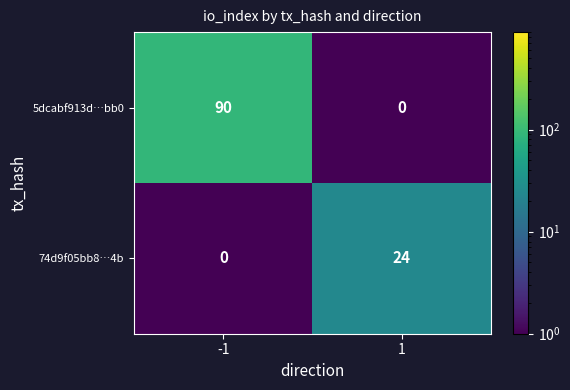

What is the difference between the highest and lowest values at 1?

24